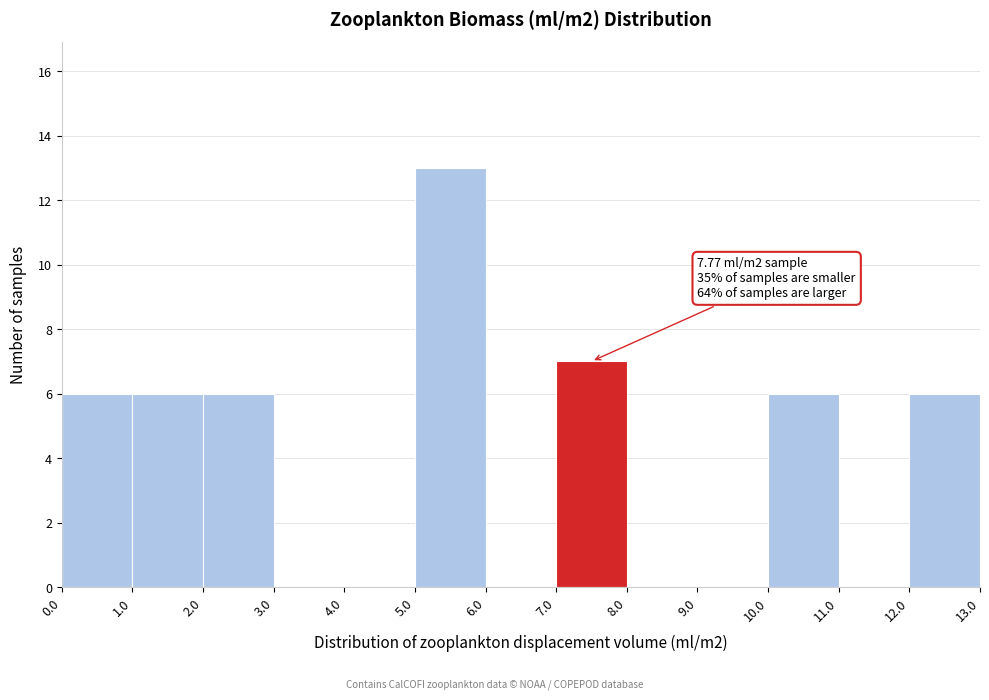

Which range on the x-axis has the tallest bar?

5.0 to 6.0